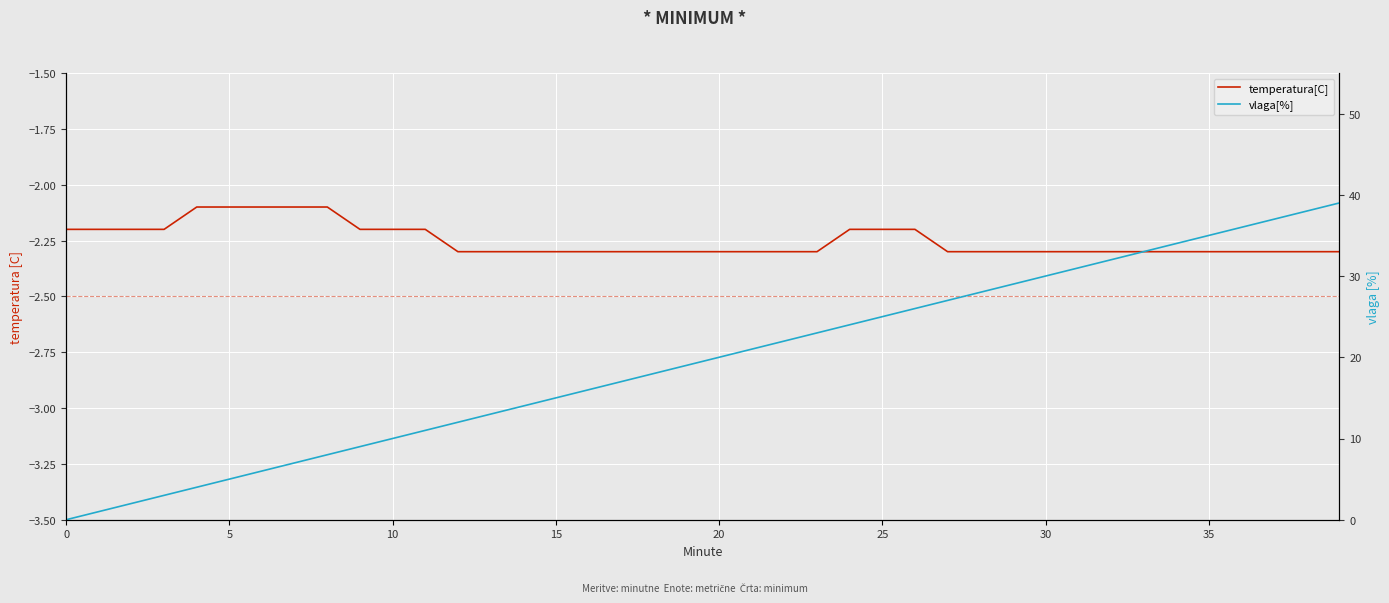

How many lines are shown in the chart?

2